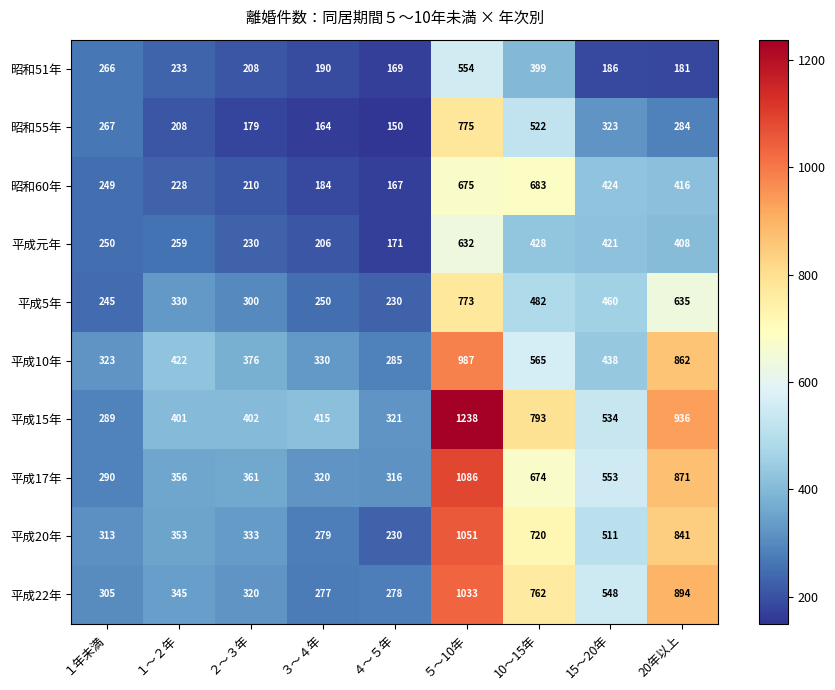

True or false: 平成20年 has a value of 230 at ４～５年.

True